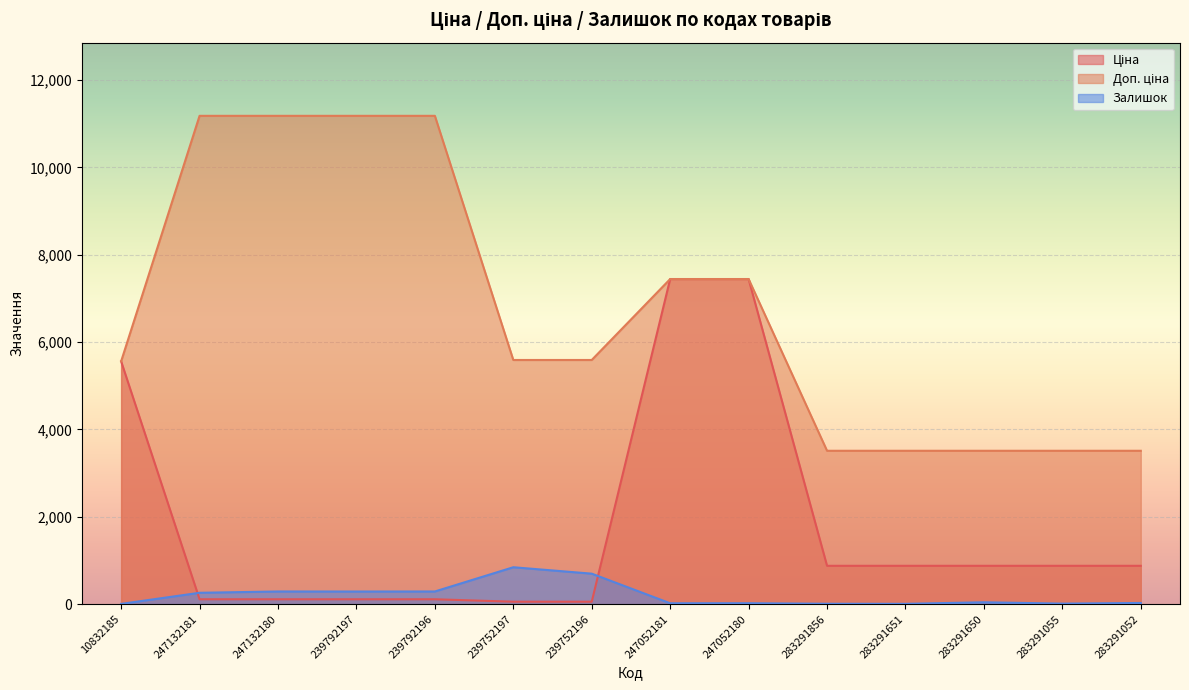

How many lines are shown in the chart?

3